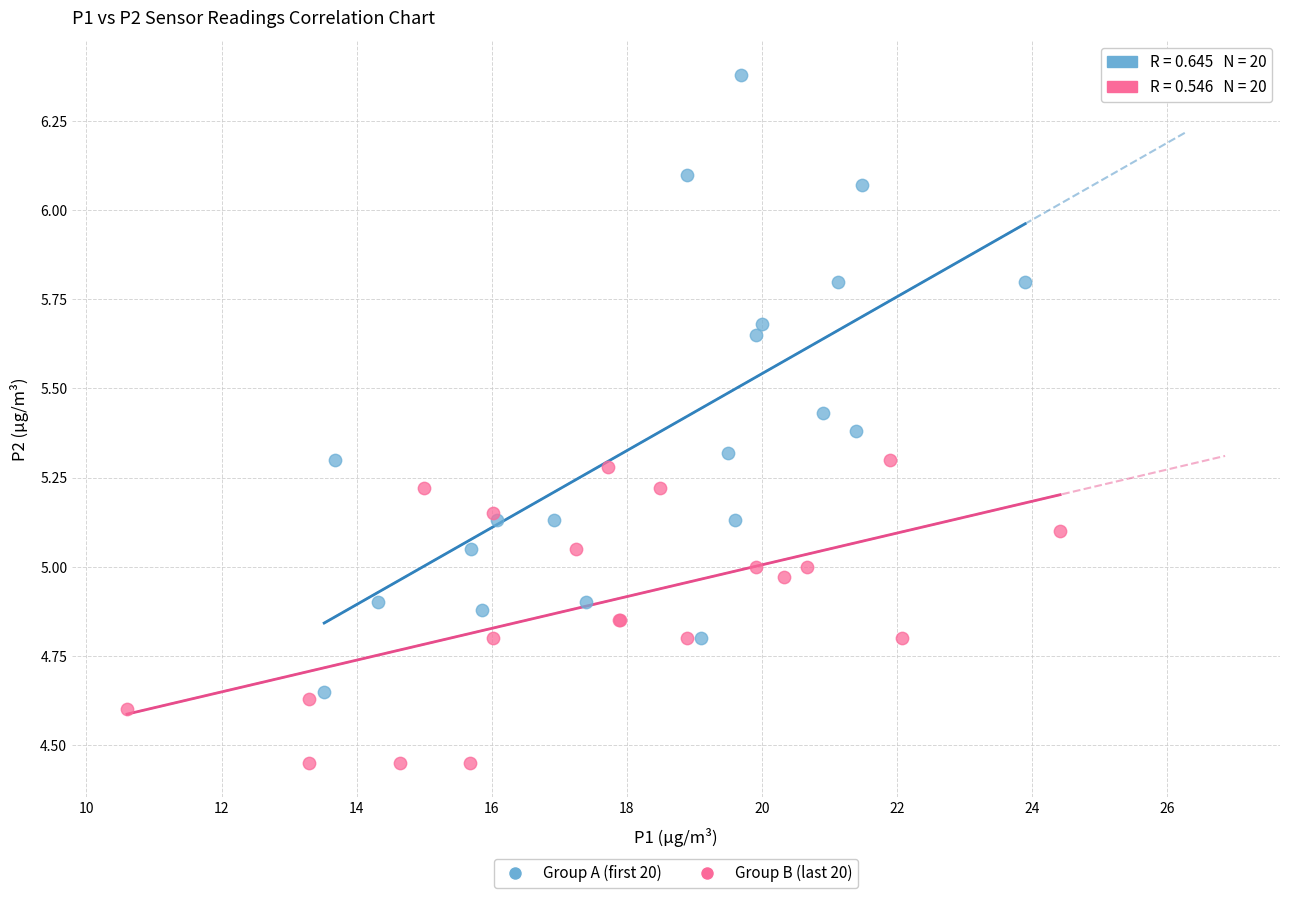

Which series has the widest spread of Y values?

Group A (first 20)